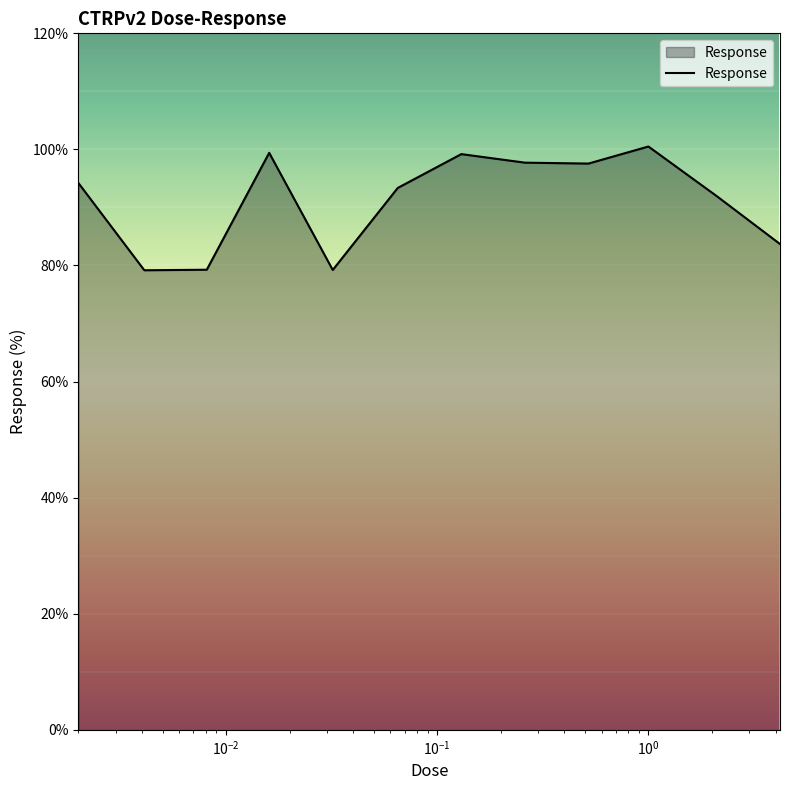

What is the difference between the maximum and minimum values?

21.3